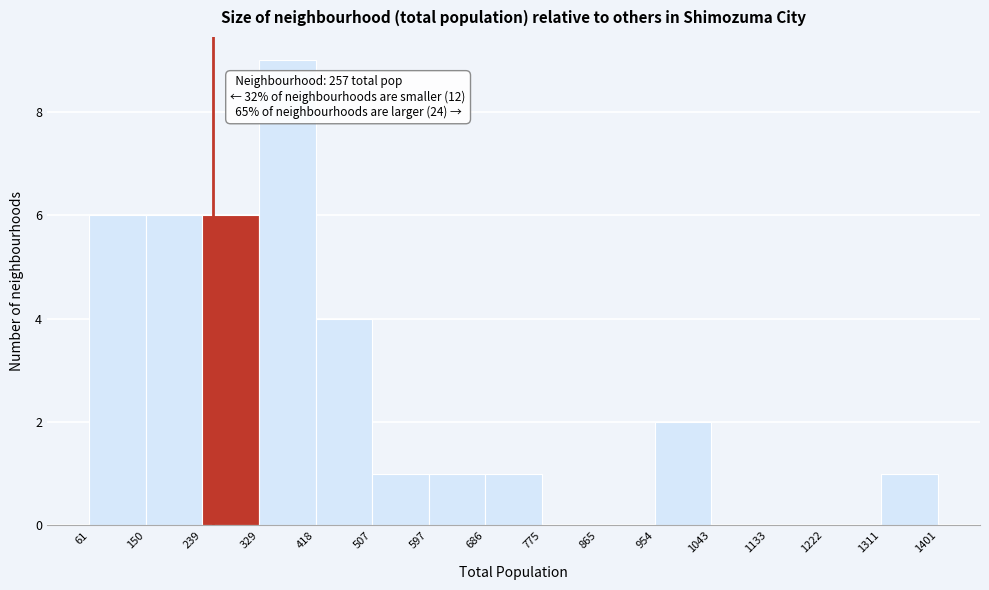

Which range on the x-axis has the tallest bar?

329 to 418